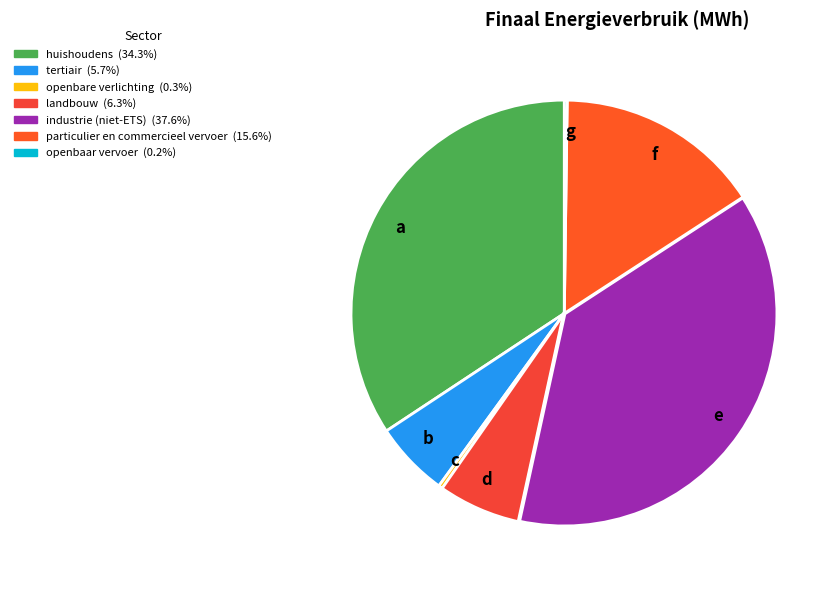

Does huishoudens account for over 50% of the chart?

No